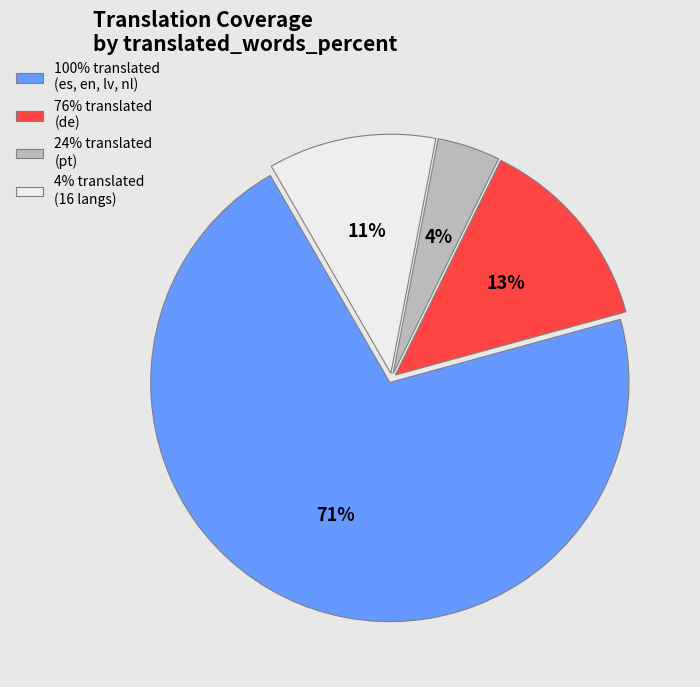

To the nearest percent, what portion does 4% represent?

11%